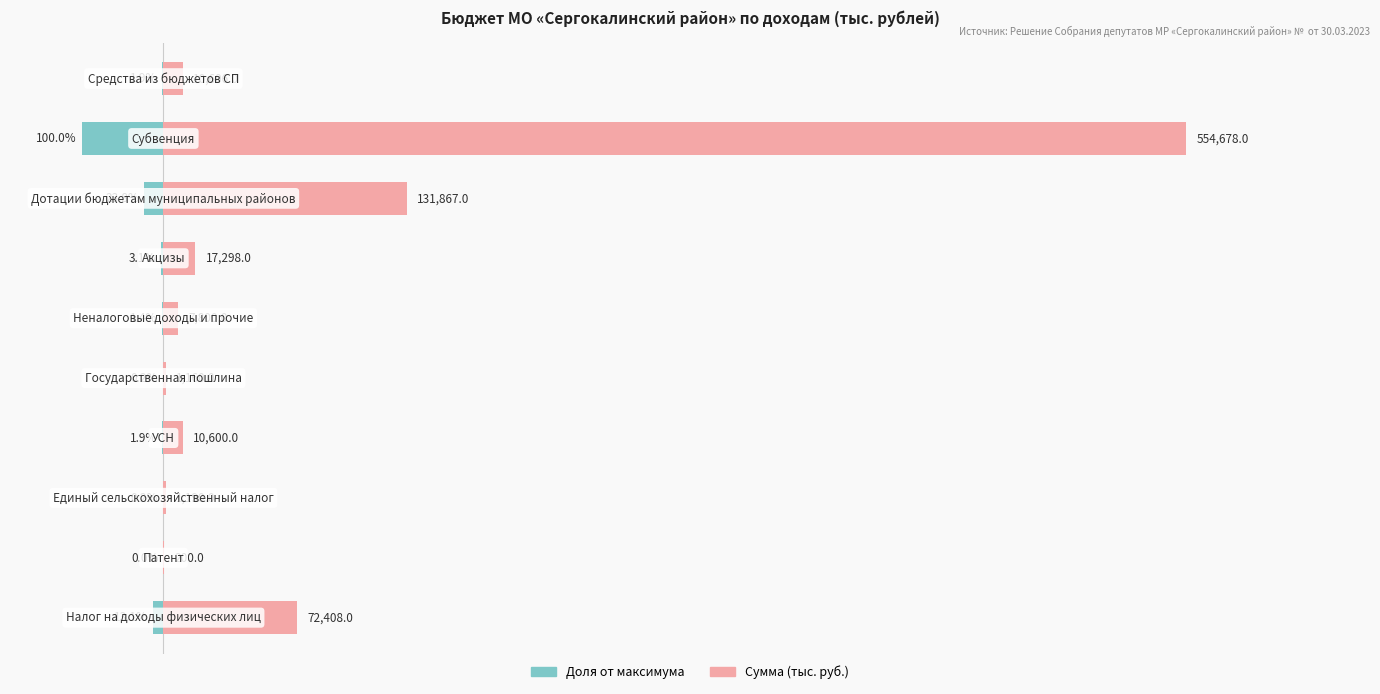

Which series has the widest spread of values?

Сумма (тыс. руб.)